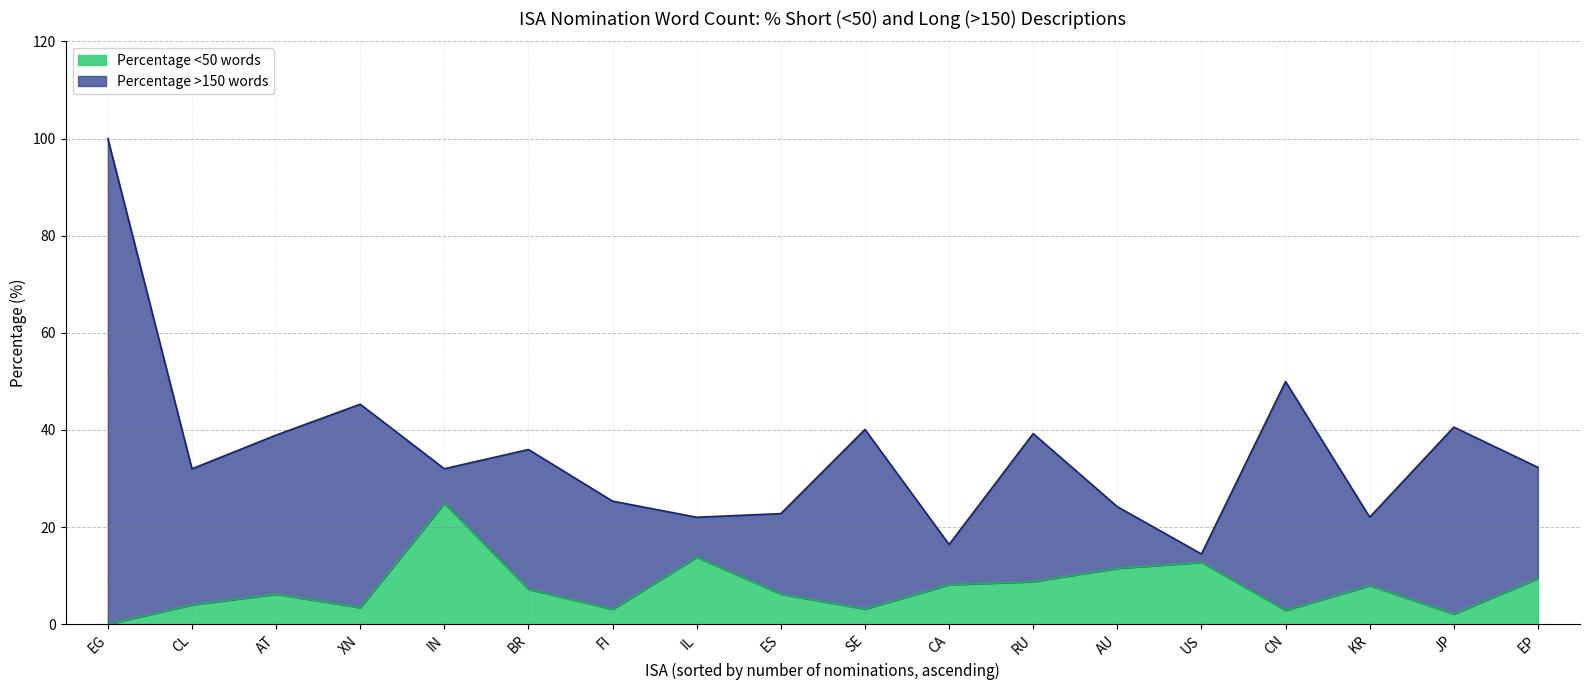

Count the number of data series in this chart.

2